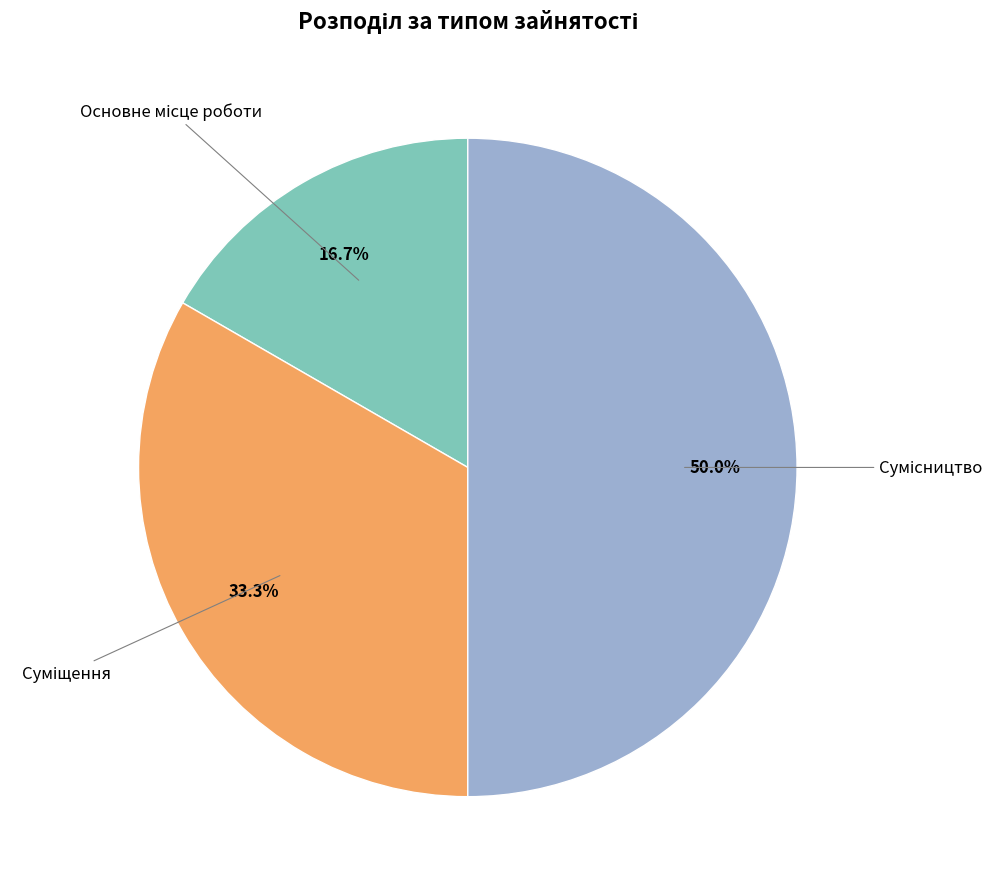

Which category has the smallest portion of the pie?

Основне місце роботи